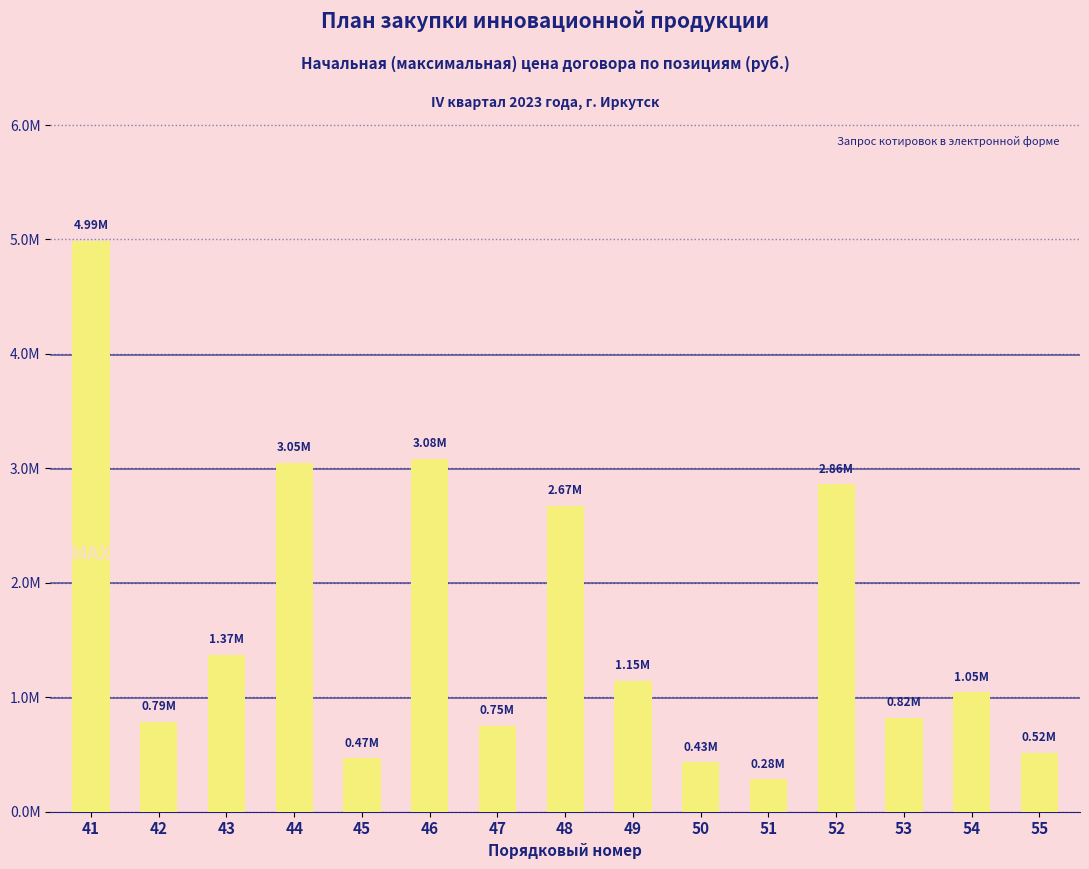

What is the value of the 10th bar from the left?

432848.6